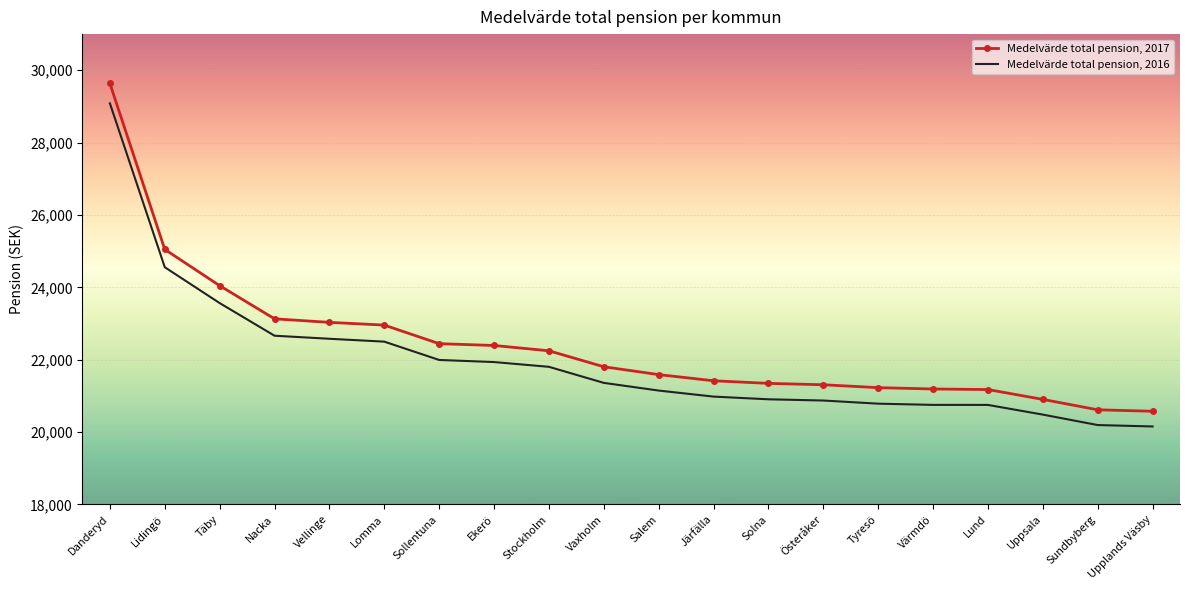

List the series in order of their overall mean, lowest first.

Medelvärde total pension, 2016, Medelvärde total pension, 2017